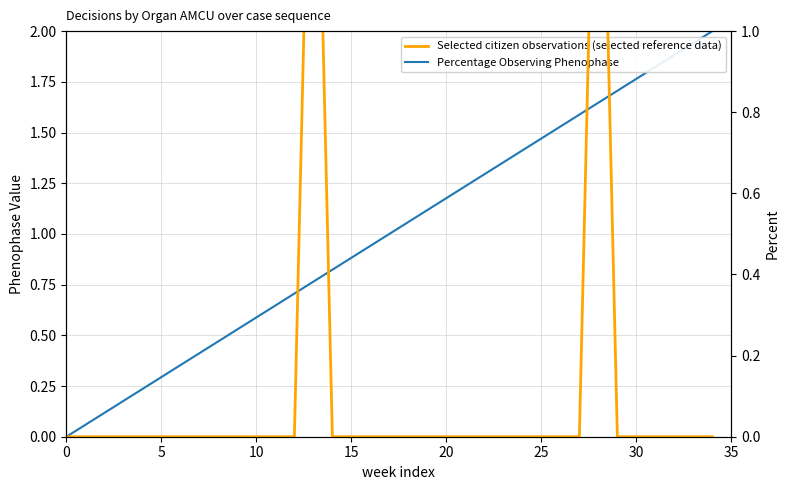

Where do Percentage Observing Phenophase and Selected citizen observations (selected reference data) first cross each other?

12 and 13